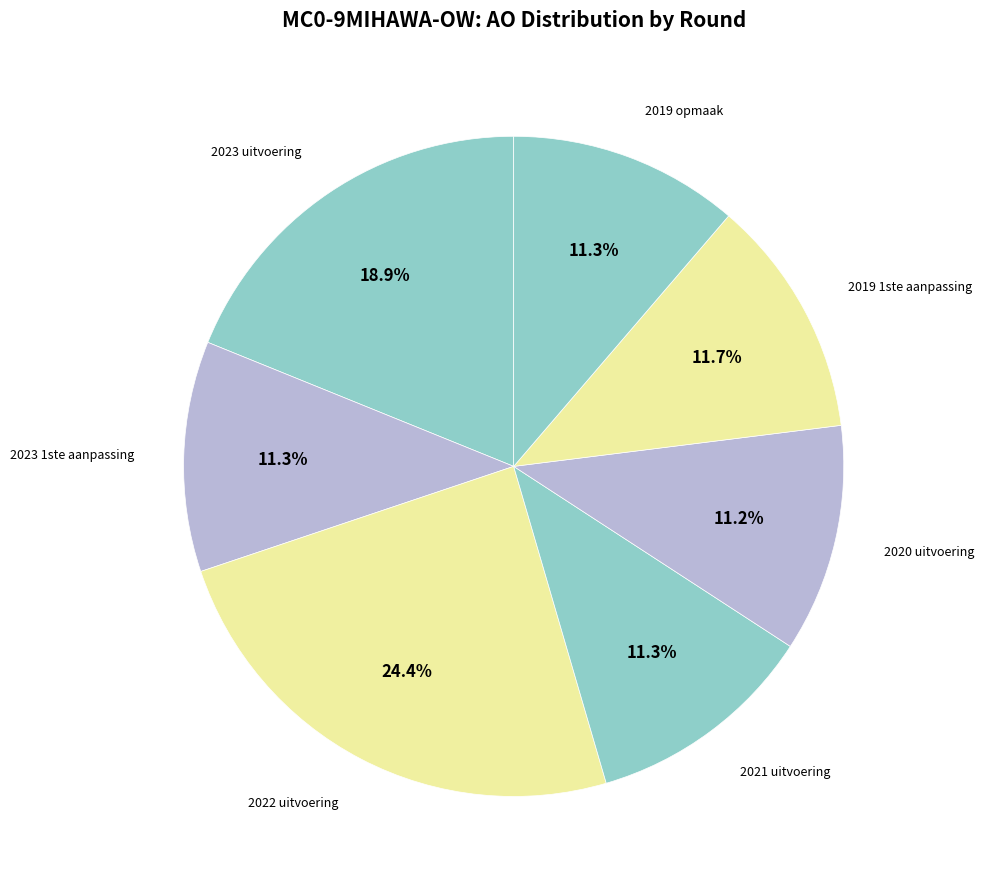

What is the largest slice in the pie chart?

2022 uitvoering